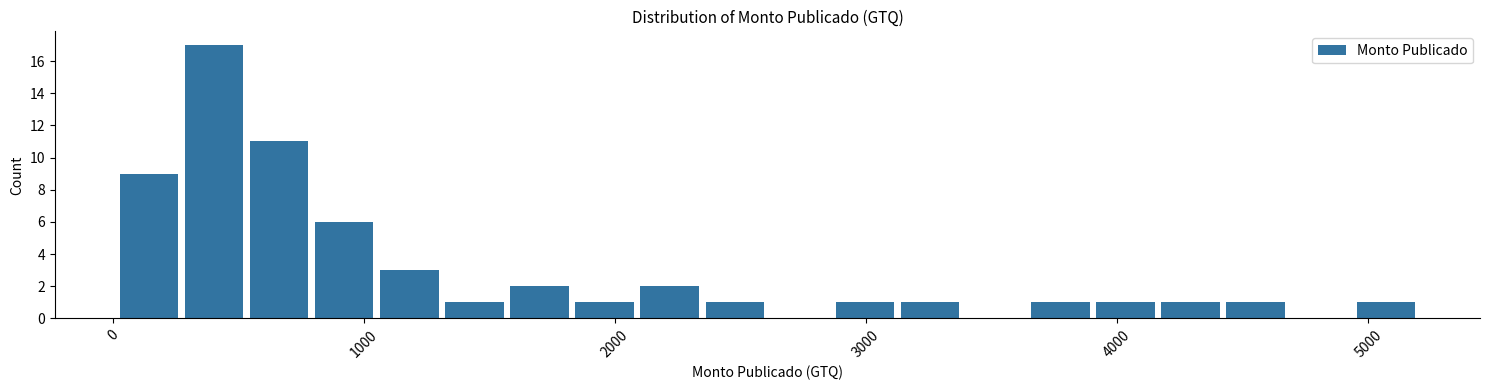

Read against the x-axis, roughly where is the centre of the tallest bar?

400